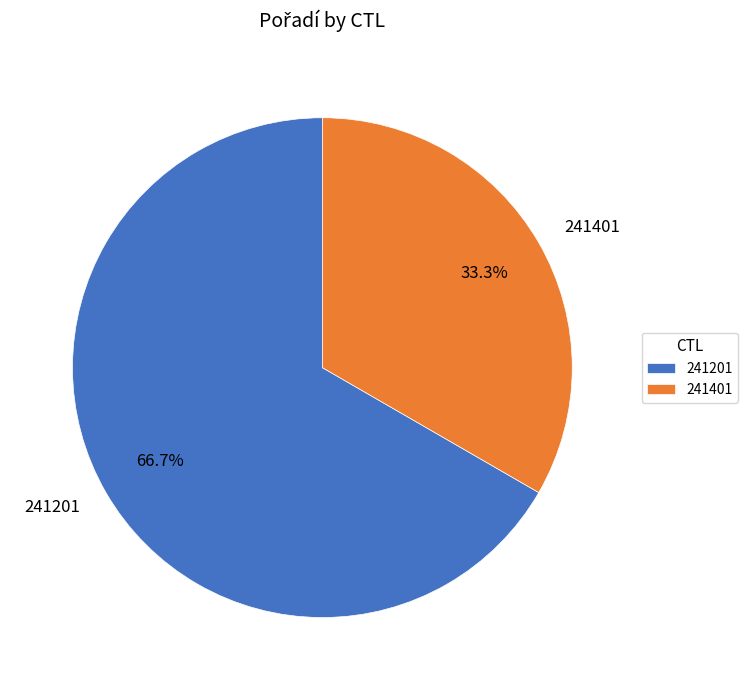

Count the number of slices in the pie.

2